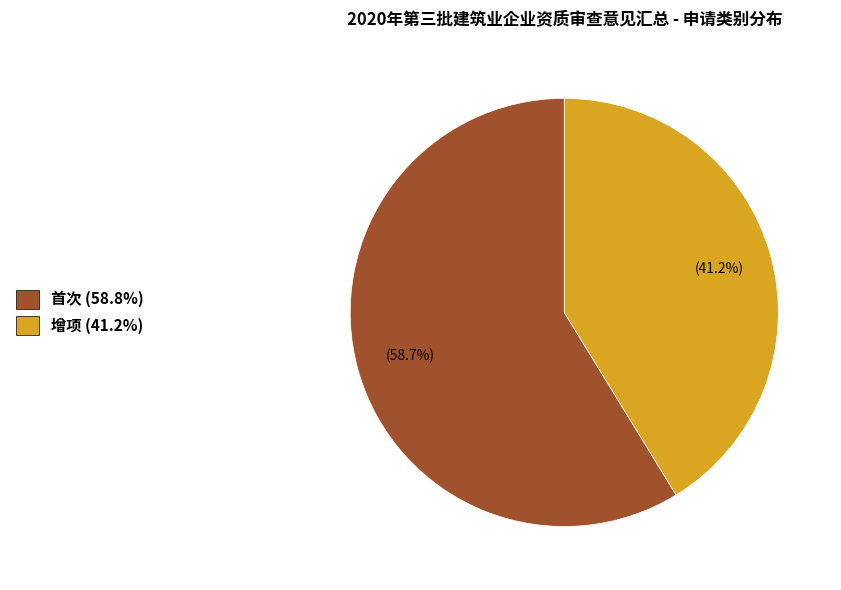

True or false: 首次 accounts for 59% of the total.

True